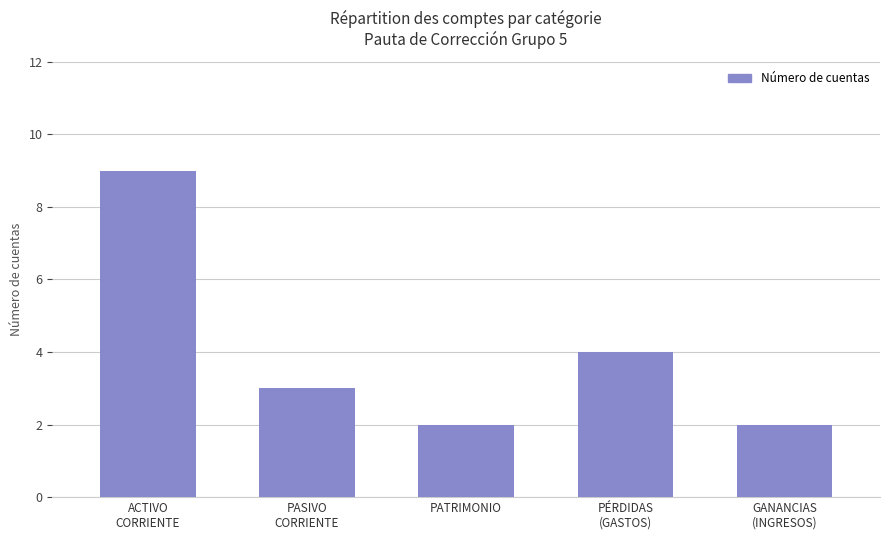

Reading right to left, extract all data points from this chart.

GANANCIAS
(INGRESOS)=2	PÉRDIDAS
(GASTOS)=4	PATRIMONIO=2	PASIVO
CORRIENTE=3	ACTIVO
CORRIENTE=9